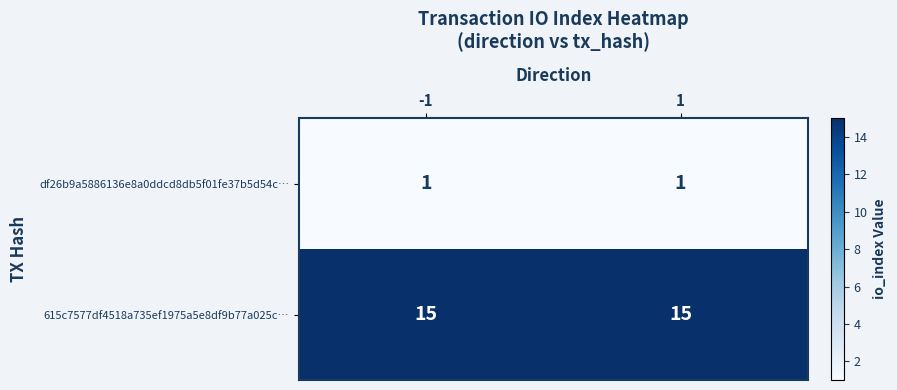

What is the sum of all 615c7577df4518a735ef1975a5e8df9b77a025c… values?

30